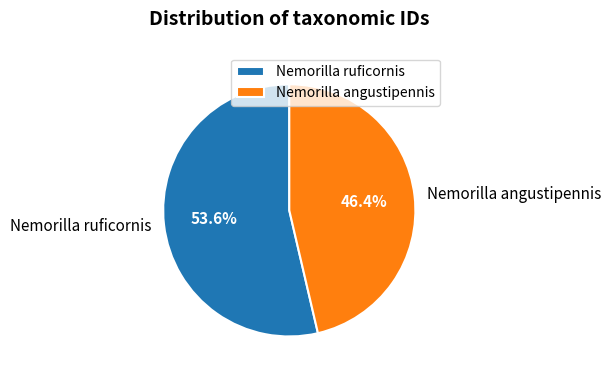

To the nearest percent, what is the combined percentage of Nemorilla ruficornis and Nemorilla angustipennis?

100%